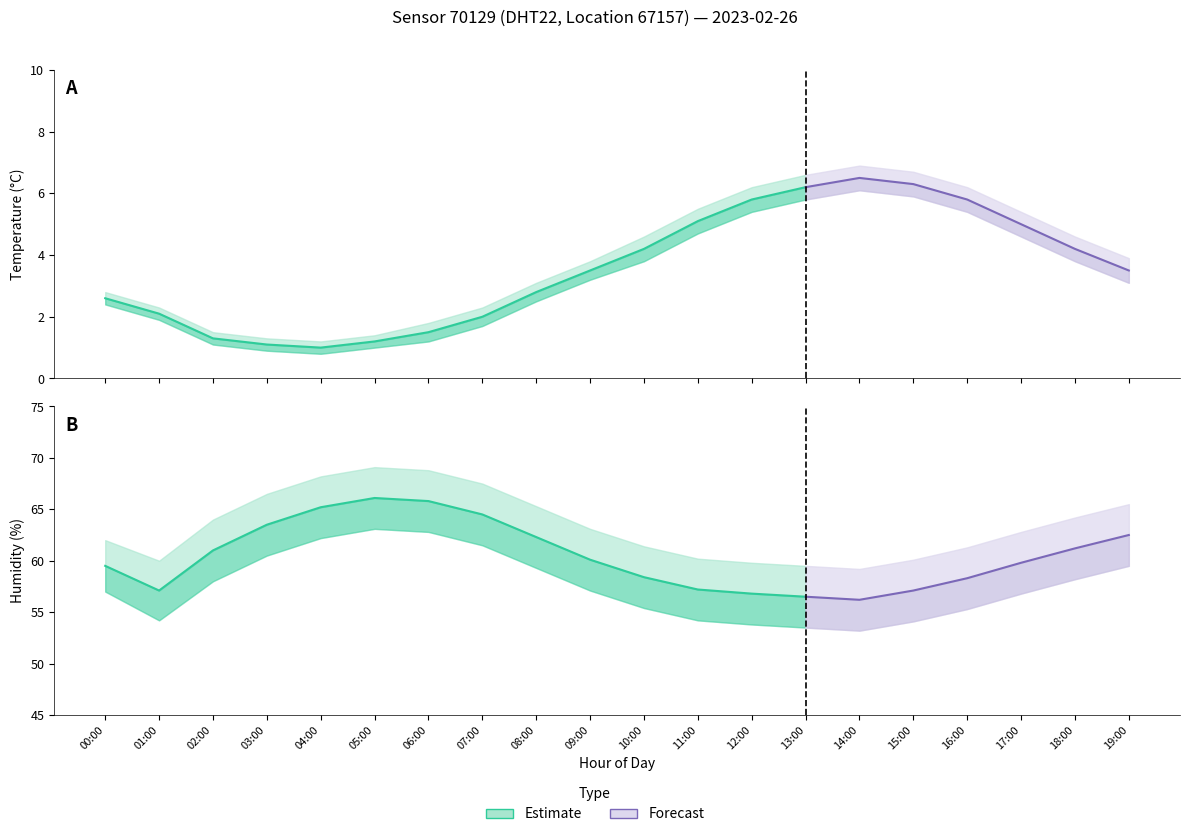

At which category does the chart reach its minimum across all series?

04:00